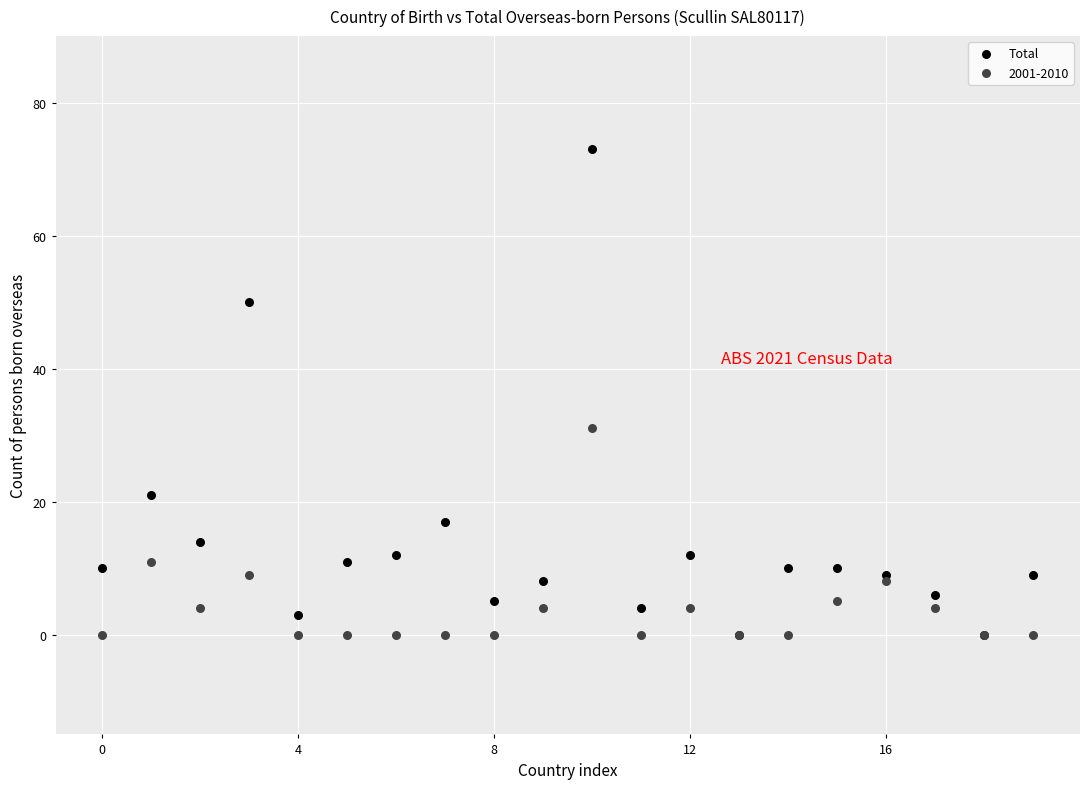

In the Total series, what Y value is closest to 36?

50